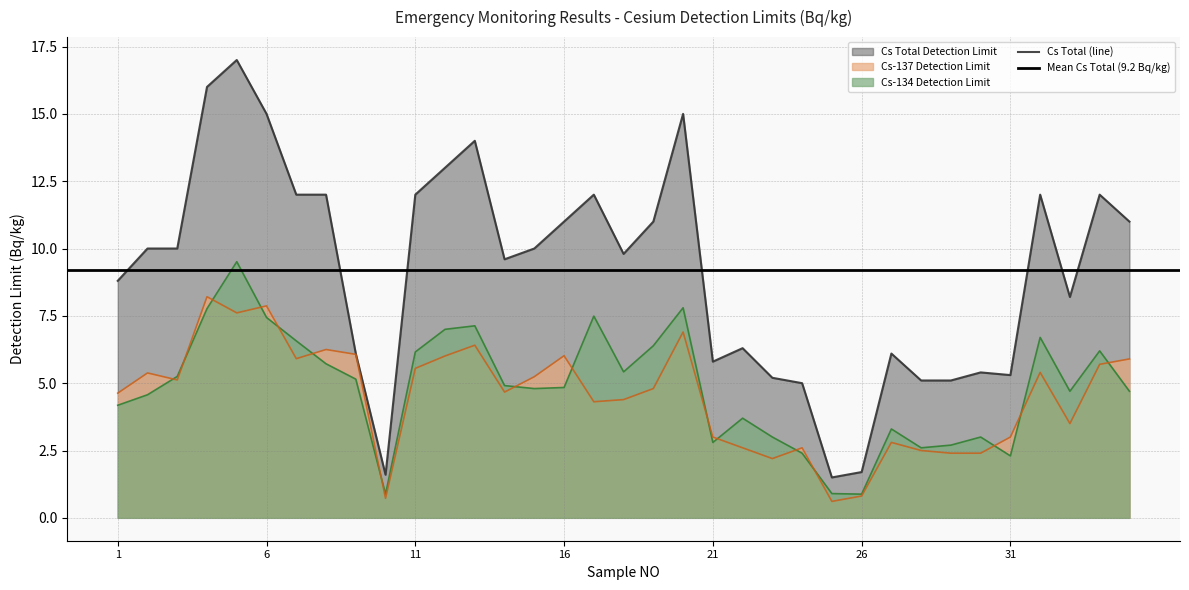

At which category is the sum across all series the highest?

5